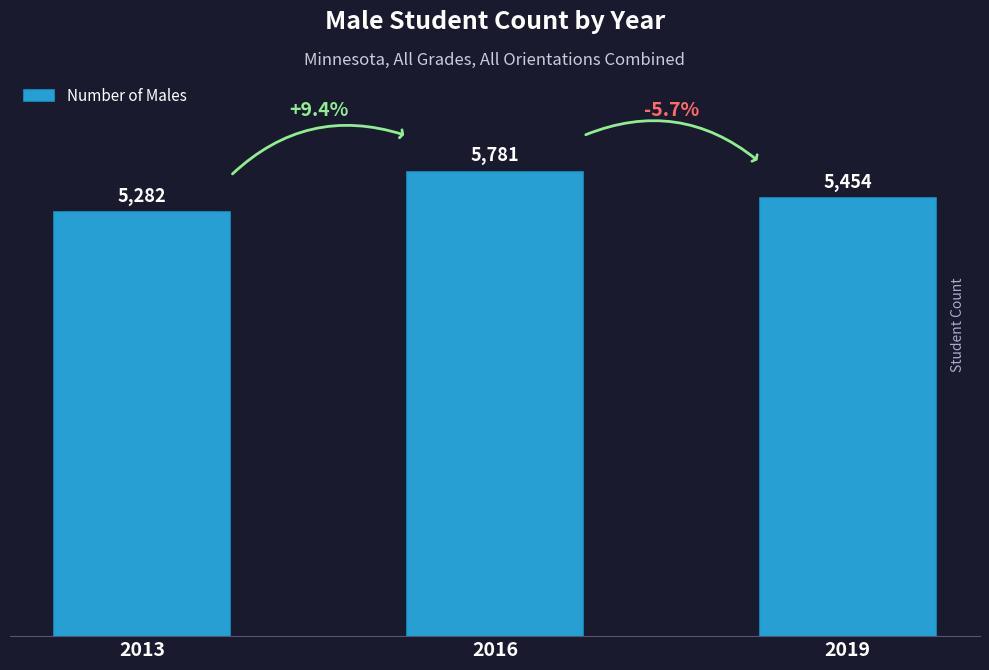

Which has a higher value, 2019 or 2013?

2019